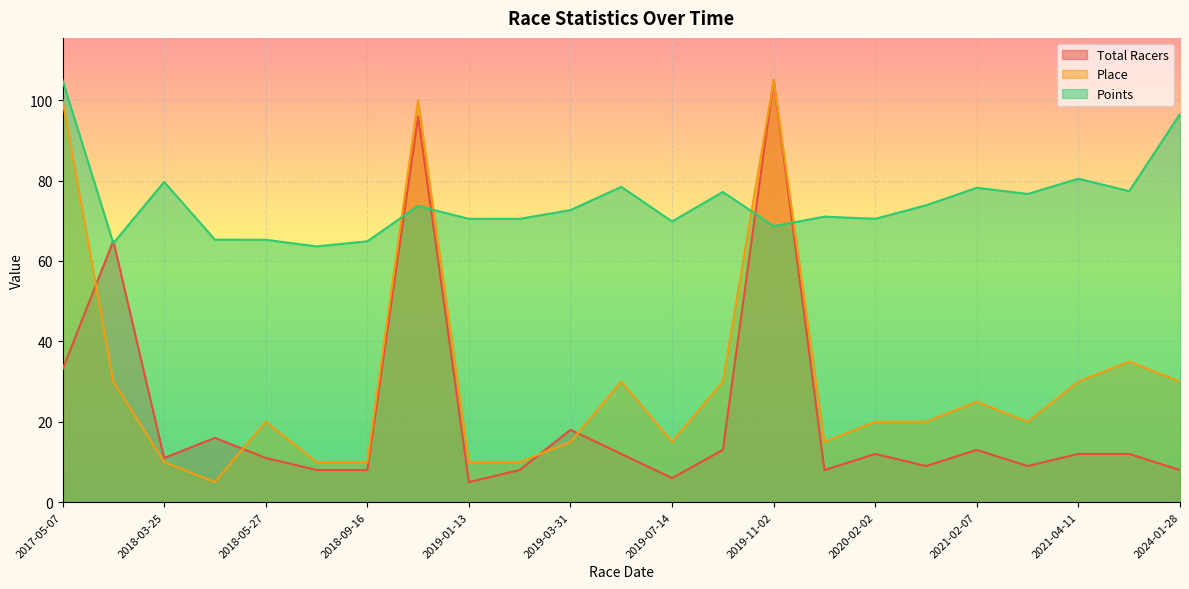

How many times do Place and Total Racers cross each other?

4